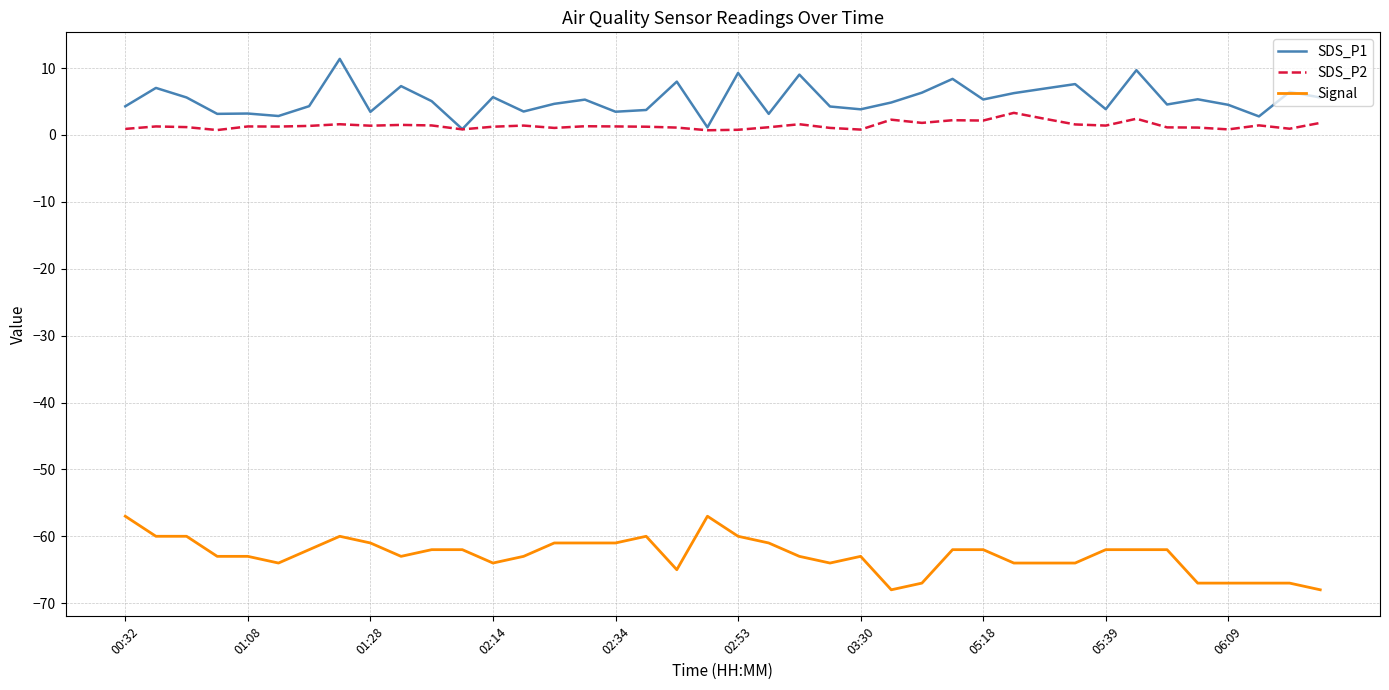

Which series has the largest total across all categories?

SDS_P1